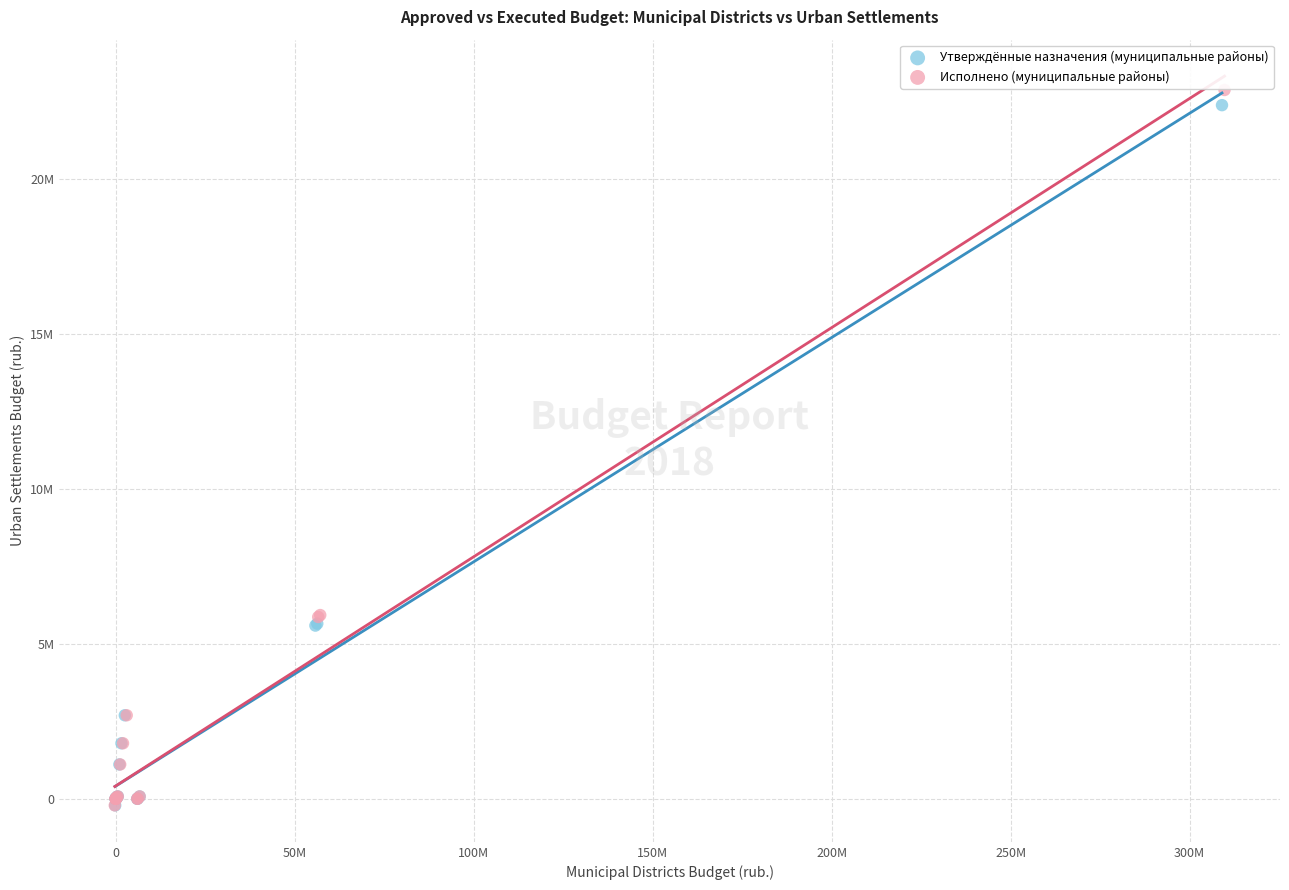

What are all the series names shown in the legend?

Утверждённые назначения (муниципальные районы), Исполнено (муниципальные районы)